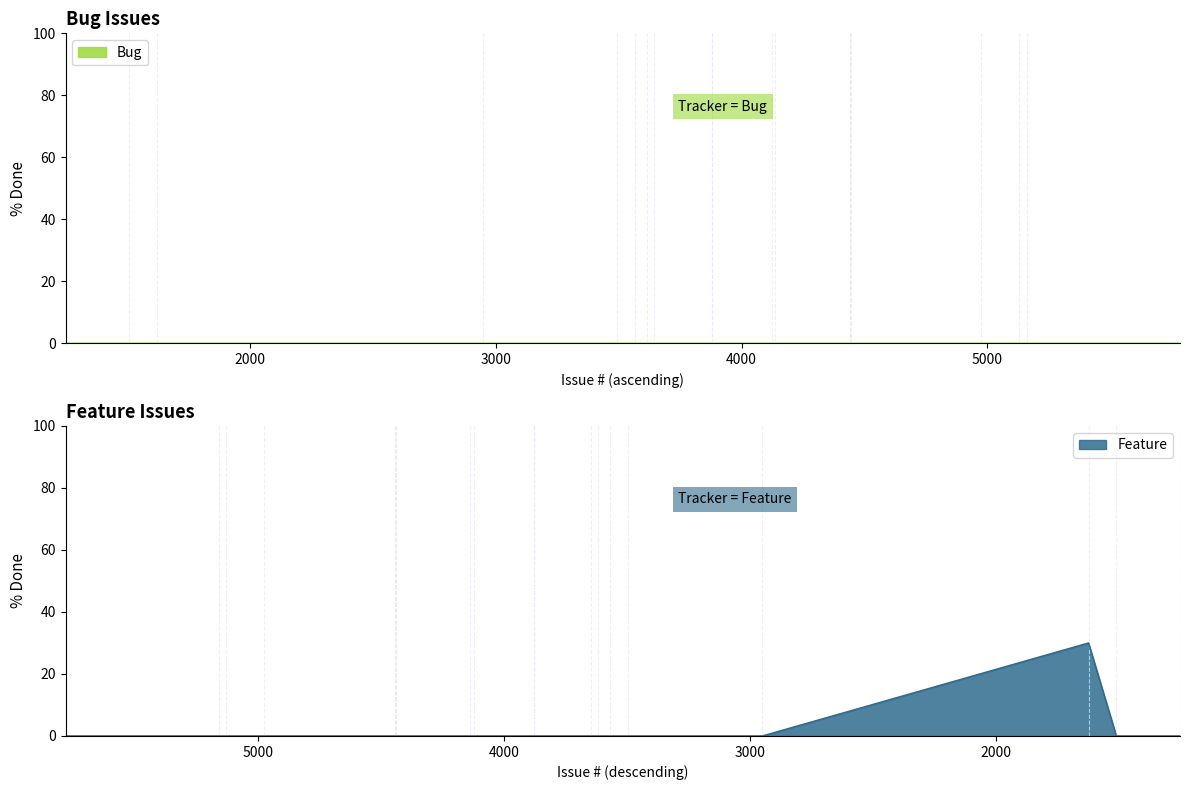

Rank the series by their average value, from highest to lowest.

Feature, Bug